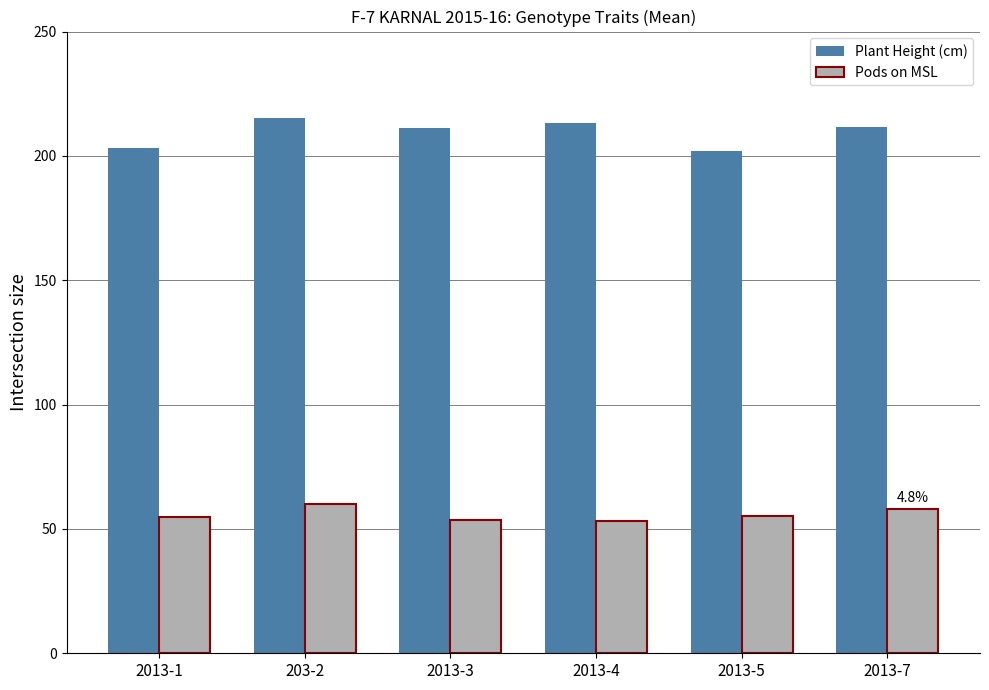

Is it true that Plant Height (cm) equals 342.9 at 2013-3?

False